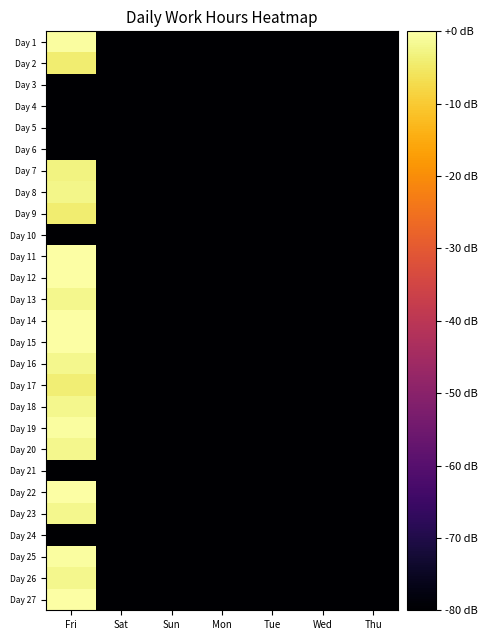

Reading left to right, what are all the values shown in this chart?

Day 1: Fri=-0.4	Sat=-80.0	Sun=-80.0	Mon=-80.0	Tue=-80.0	Wed=-80.0	Thu=-80.0
Day 2: Fri=-4.1	Sat=-80.0	Sun=-80.0	Mon=-80.0	Tue=-80.0	Wed=-80.0	Thu=-80.0
Day 3: Fri=-80.0	Sat=-80.0	Sun=-80.0	Mon=-80.0	Tue=-80.0	Wed=-80.0	Thu=-80.0
Day 4: Fri=-80.0	Sat=-80.0	Sun=-80.0	Mon=-80.0	Tue=-80.0	Wed=-80.0	Thu=-80.0
Day 5: Fri=-80.0	Sat=-80.0	Sun=-80.0	Mon=-80.0	Tue=-80.0	Wed=-80.0	Thu=-80.0
Day 6: Fri=-80.0	Sat=-80.0	Sun=-80.0	Mon=-80.0	Tue=-80.0	Wed=-80.0	Thu=-80.0
Day 7: Fri=-2.9	Sat=-80.0	Sun=-80.0	Mon=-80.0	Tue=-80.0	Wed=-80.0	Thu=-80.0
Day 8: Fri=-2.4	Sat=-80.0	Sun=-80.0	Mon=-80.0	Tue=-80.0	Wed=-80.0	Thu=-80.0
Day 9: Fri=-4.2	Sat=-80.0	Sun=-80.0	Mon=-80.0	Tue=-80.0	Wed=-80.0	Thu=-80.0
Day 10: Fri=-80.0	Sat=-80.0	Sun=-80.0	Mon=-80.0	Tue=-80.0	Wed=-80.0	Thu=-80.0
Day 11: Fri=-0.1	Sat=-80.0	Sun=-80.0	Mon=-80.0	Tue=-80.0	Wed=-80.0	Thu=-80.0
Day 12: Fri=-0.1	Sat=-80.0	Sun=-80.0	Mon=-80.0	Tue=-80.0	Wed=-80.0	Thu=-80.0
Day 13: Fri=-2.1	Sat=-80.0	Sun=-80.0	Mon=-80.0	Tue=-80.0	Wed=-80.0	Thu=-80.0
Day 14: Fri=-0.0	Sat=-80.0	Sun=-80.0	Mon=-80.0	Tue=-80.0	Wed=-80.0	Thu=-80.0
Day 15: Fri=-0.2	Sat=-80.0	Sun=-80.0	Mon=-80.0	Tue=-80.0	Wed=-80.0	Thu=-80.0
Day 16: Fri=-2.1	Sat=-80.0	Sun=-80.0	Mon=-80.0	Tue=-80.0	Wed=-80.0	Thu=-80.0
Day 17: Fri=-3.9	Sat=-80.0	Sun=-80.0	Mon=-80.0	Tue=-80.0	Wed=-80.0	Thu=-80.0
Day 18: Fri=-2.0	Sat=-80.0	Sun=-80.0	Mon=-80.0	Tue=-80.0	Wed=-80.0	Thu=-80.0
Day 19: Fri=-0.3	Sat=-80.0	Sun=-80.0	Mon=-80.0	Tue=-80.0	Wed=-80.0	Thu=-80.0
Day 20: Fri=-2.2	Sat=-80.0	Sun=-80.0	Mon=-80.0	Tue=-80.0	Wed=-80.0	Thu=-80.0
Day 21: Fri=-80.0	Sat=-80.0	Sun=-80.0	Mon=-80.0	Tue=-80.0	Wed=-80.0	Thu=-80.0
Day 22: Fri=-0.1	Sat=-80.0	Sun=-80.0	Mon=-80.0	Tue=-80.0	Wed=-80.0	Thu=-80.0
Day 23: Fri=-2.2	Sat=-80.0	Sun=-80.0	Mon=-80.0	Tue=-80.0	Wed=-80.0	Thu=-80.0
Day 24: Fri=-80.0	Sat=-80.0	Sun=-80.0	Mon=-80.0	Tue=-80.0	Wed=-80.0	Thu=-80.0
Day 25: Fri=-0.3	Sat=-80.0	Sun=-80.0	Mon=-80.0	Tue=-80.0	Wed=-80.0	Thu=-80.0
Day 26: Fri=-2.2	Sat=-80.0	Sun=-80.0	Mon=-80.0	Tue=-80.0	Wed=-80.0	Thu=-80.0
Day 27: Fri=-0.1	Sat=-80.0	Sun=-80.0	Mon=-80.0	Tue=-80.0	Wed=-80.0	Thu=-80.0